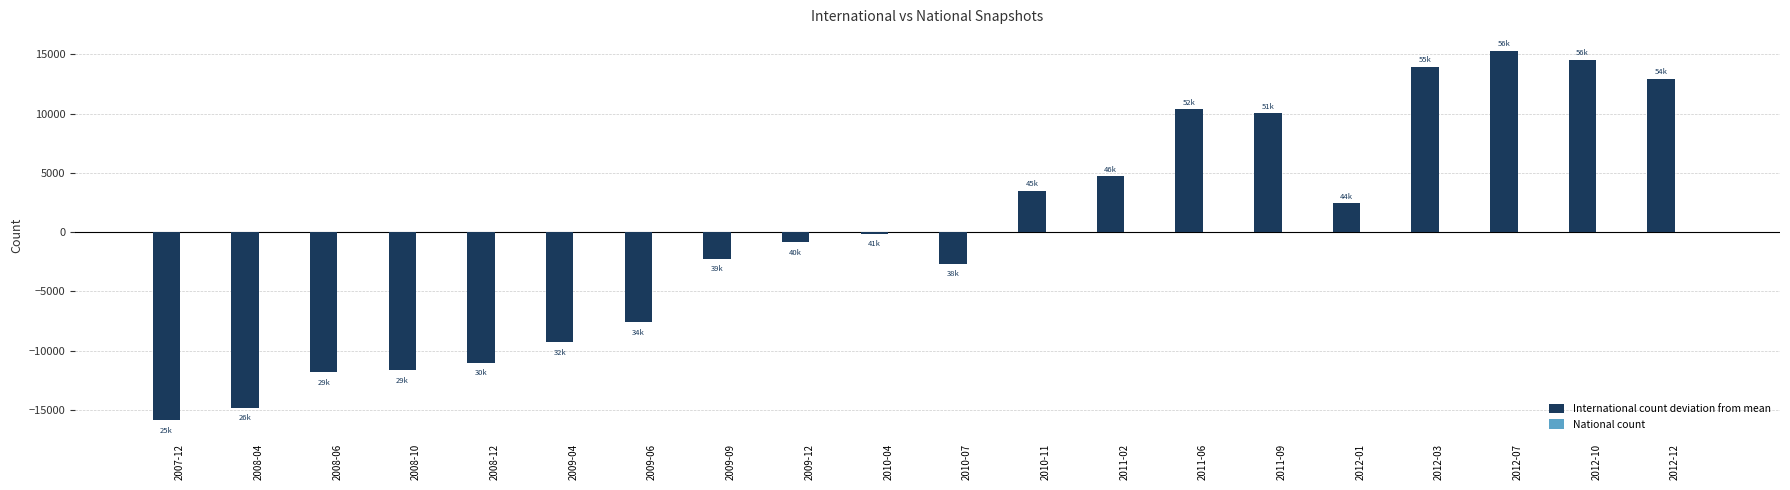

What is the difference between the second highest and minimum values?

30443.0